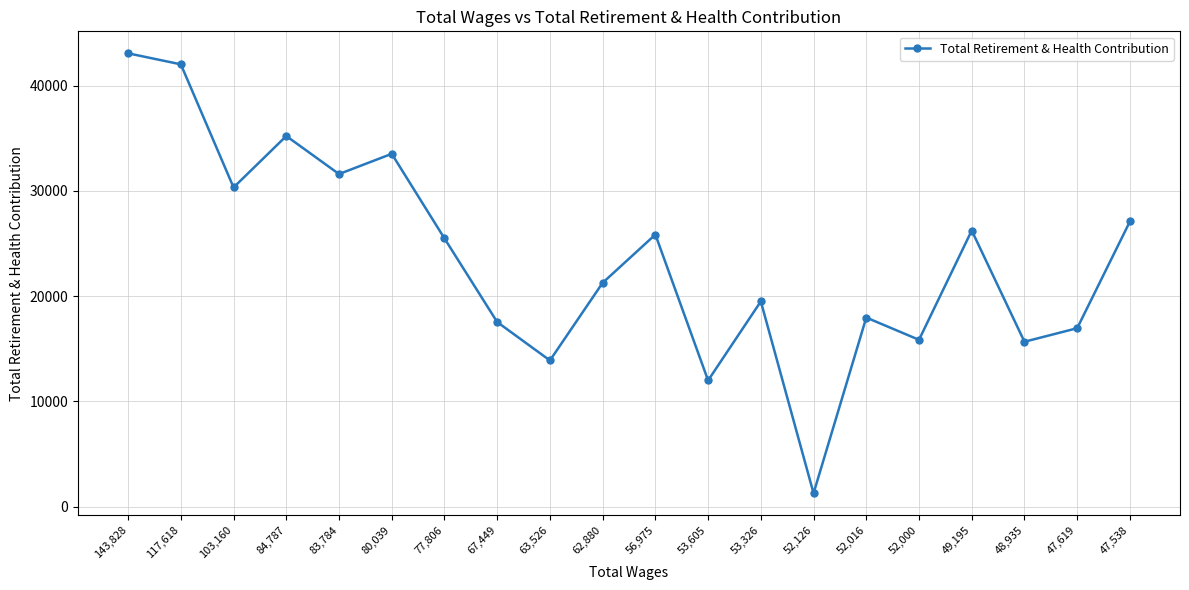

What is the average value?

23615